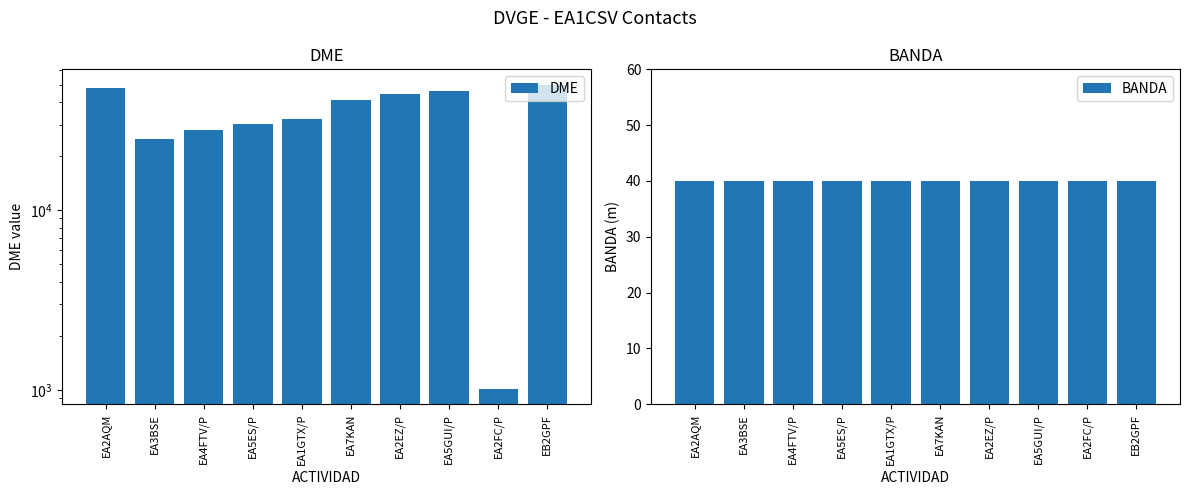

Rank the series at EA2AQM from highest to lowest value.

DME, BANDA